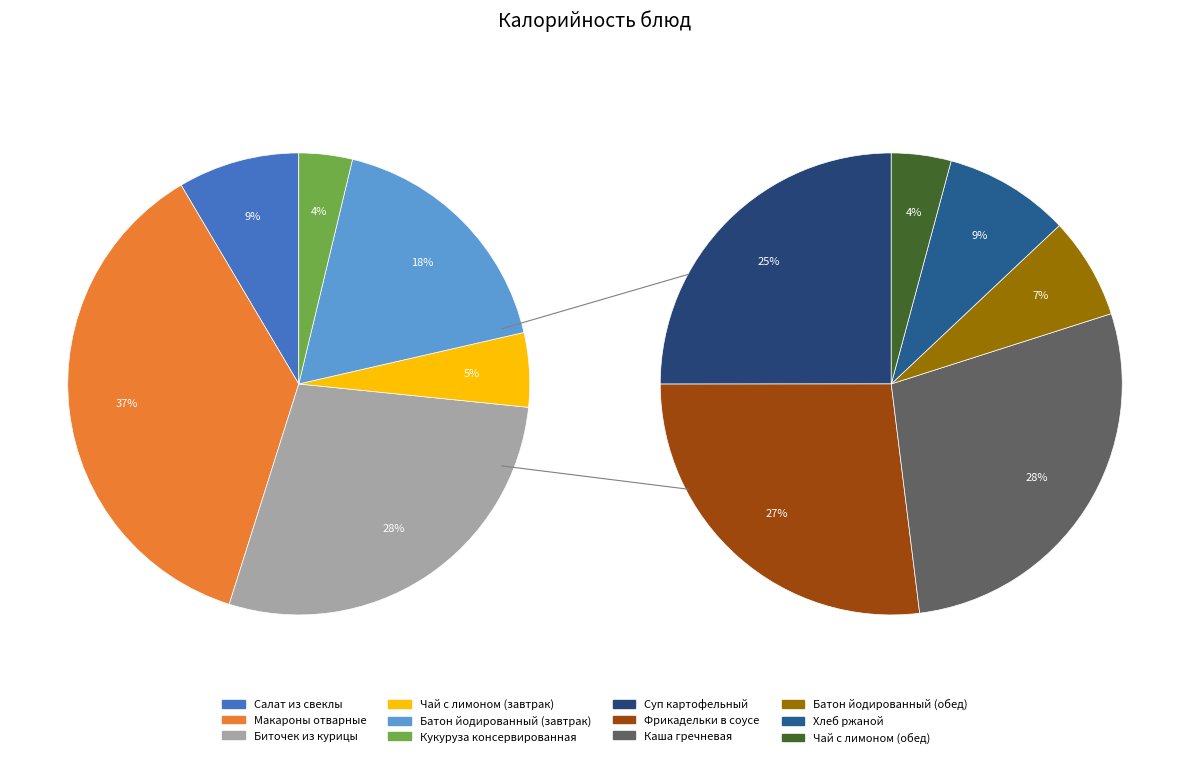

How many segments does this pie chart have?

12